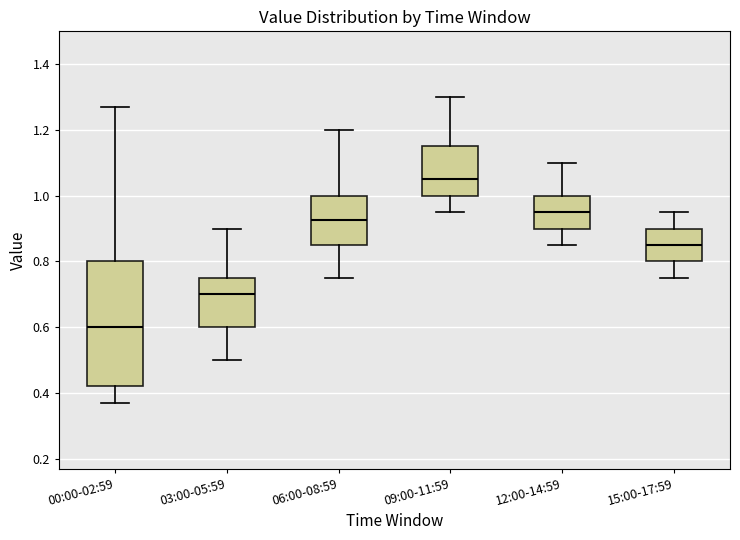

Reading left to right, read every box against the y-axis: the position of its median line, the range the box covers, and the ends of its whiskers. The values are not printed on the chart, so give them approximately, as read against the axis.

00:00-02:59: median 0.60, box 0.42 to 0.80, whiskers 0.38 to 1.28
03:00-05:59: median 0.70, box 0.60 to 0.76, whiskers 0.50 to 0.90
06:00-08:59: median 0.92, box 0.86 to 1.00, whiskers 0.76 to 1.20
09:00-11:59: median 1.06, box 1.00 to 1.16, whiskers 0.96 to 1.30
12:00-14:59: median 0.96, box 0.90 to 1.00, whiskers 0.86 to 1.10
15:00-17:59: median 0.86, box 0.80 to 0.90, whiskers 0.76 to 0.96